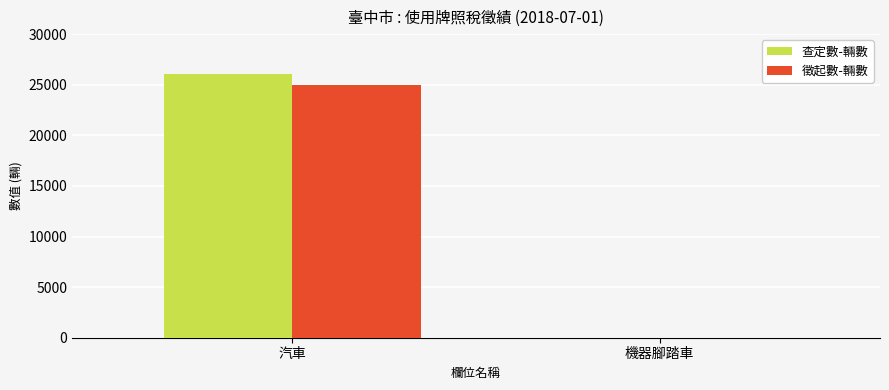

How many categories are shown in the chart?

2